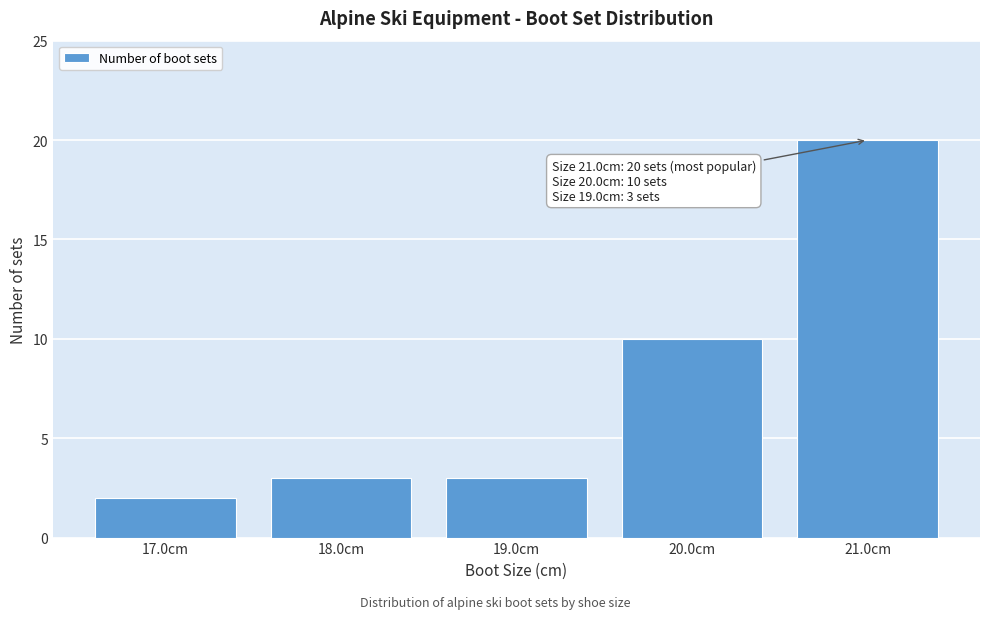

Which range on the x-axis has the tallest bar?

20.5 to 21.5